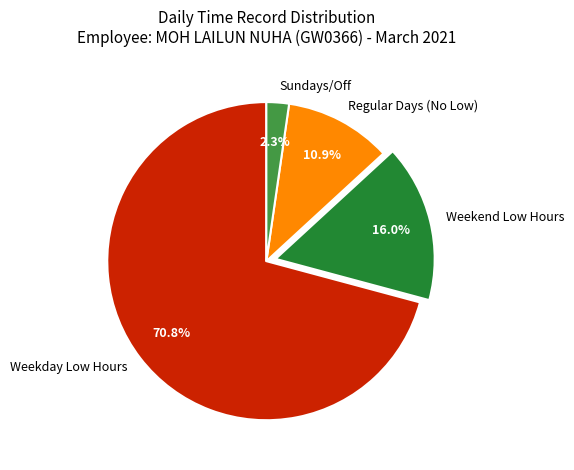

Between Sundays/Off and Weekend Low Hours, which is larger?

Weekend Low Hours